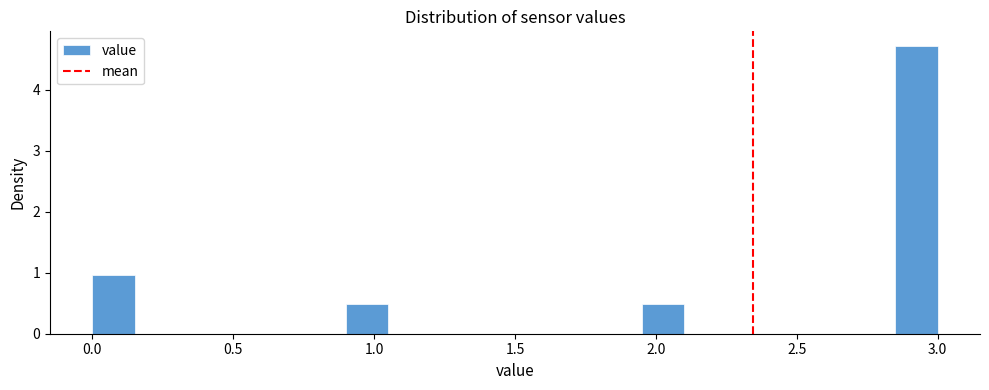

Read against the x-axis, roughly where is the centre of the tallest bar?

2.95